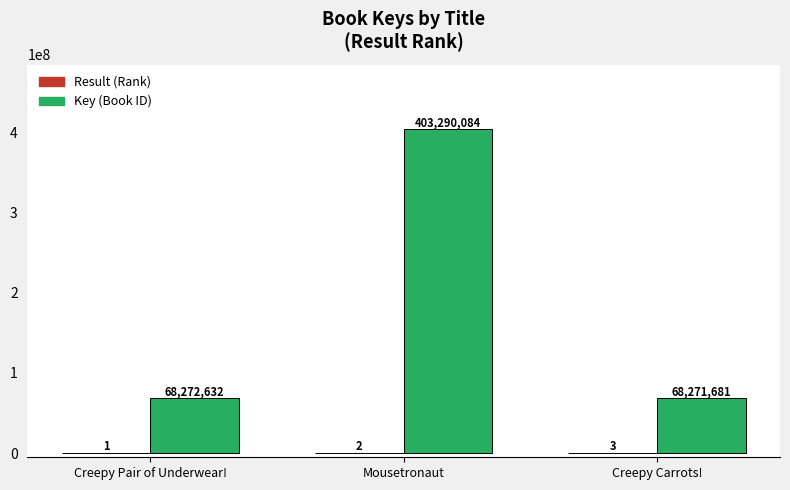

What is the sum of the Key (Book ID) values at Creepy Pair of Underwear! and Creepy Carrots!?

136544313